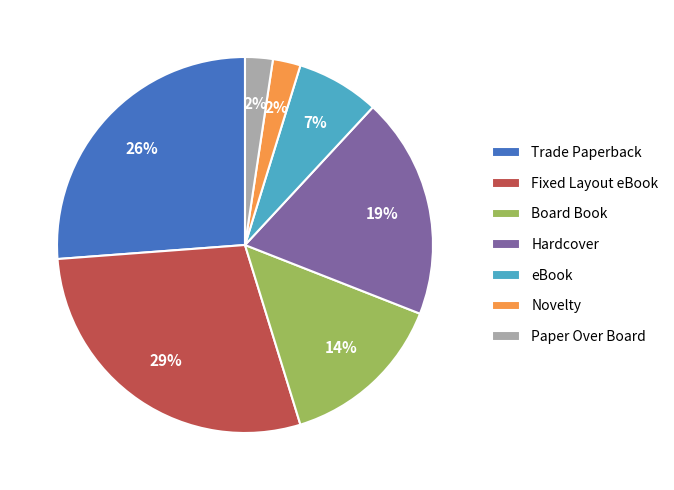

To the nearest percent, what percentage of the pie is eBook?

7%